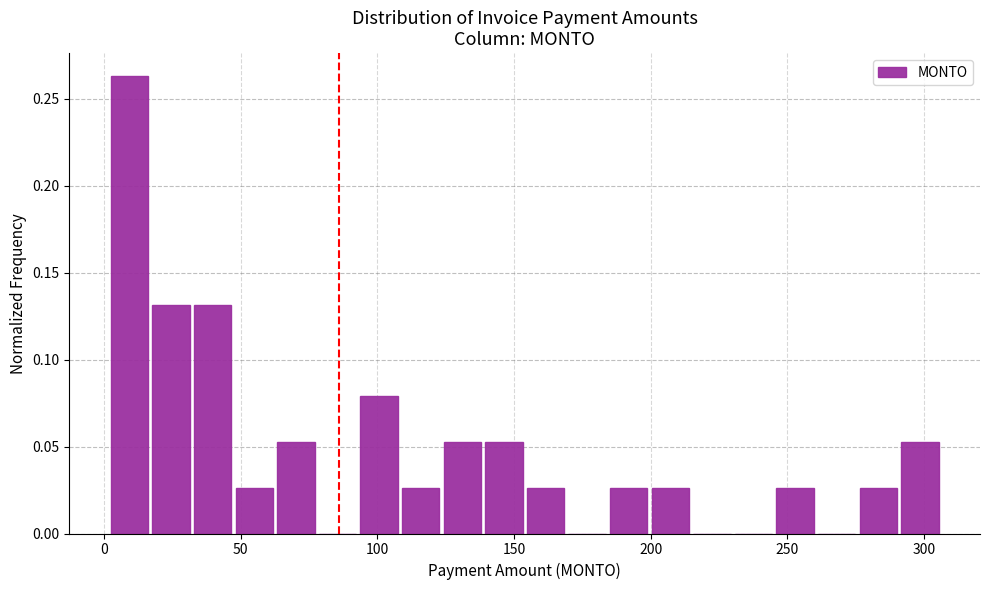

Around what value on the x-axis is the tallest bar? Give the approximate position of its centre, as read against the axis.

10